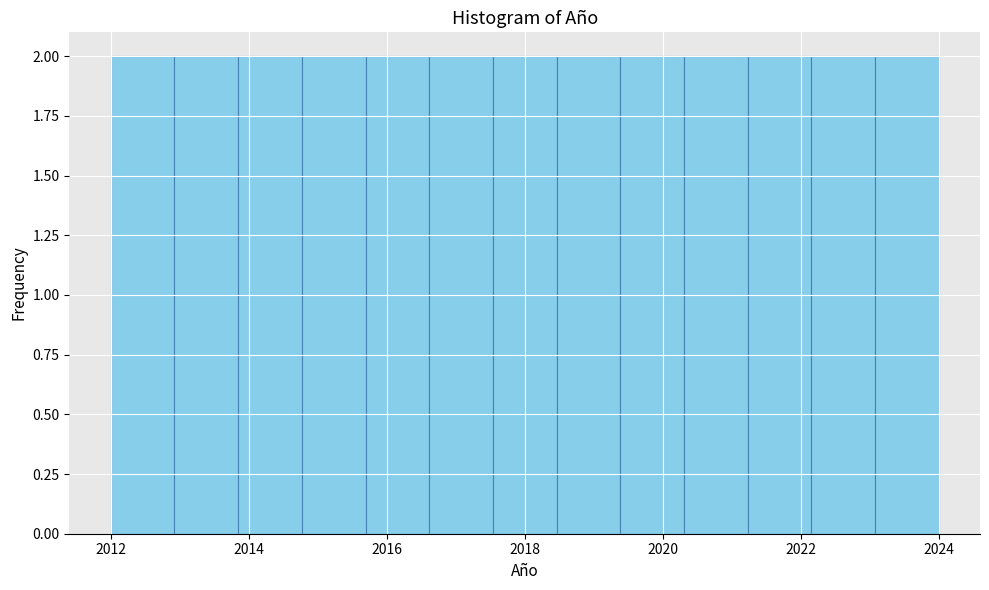

What is the height of the bar covering 2013.8 to 2014.8 on the x-axis? Neither the bar edges nor the heights are printed on the chart, so give them approximately, as read against the axes.

2